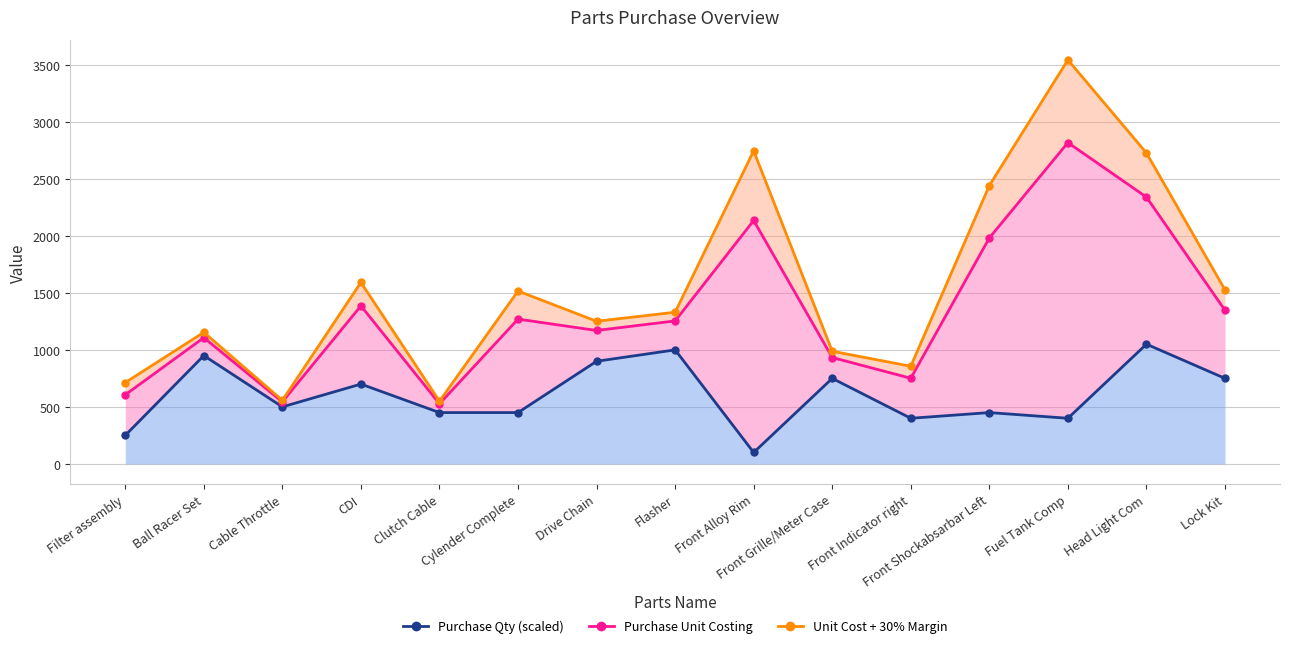

What is the value of the Unit Cost + 30% Margin point at the 3rd from the left?

557.2